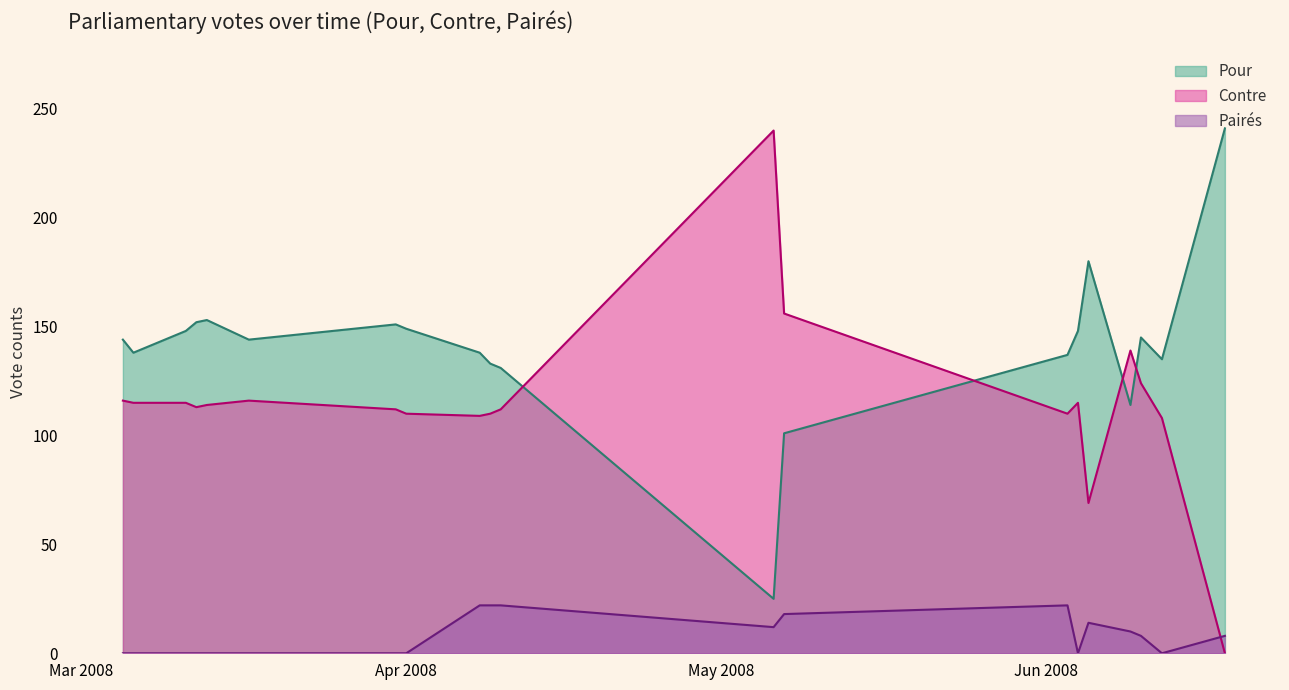

At which category is the sum across all series the highest?

2008-05-06